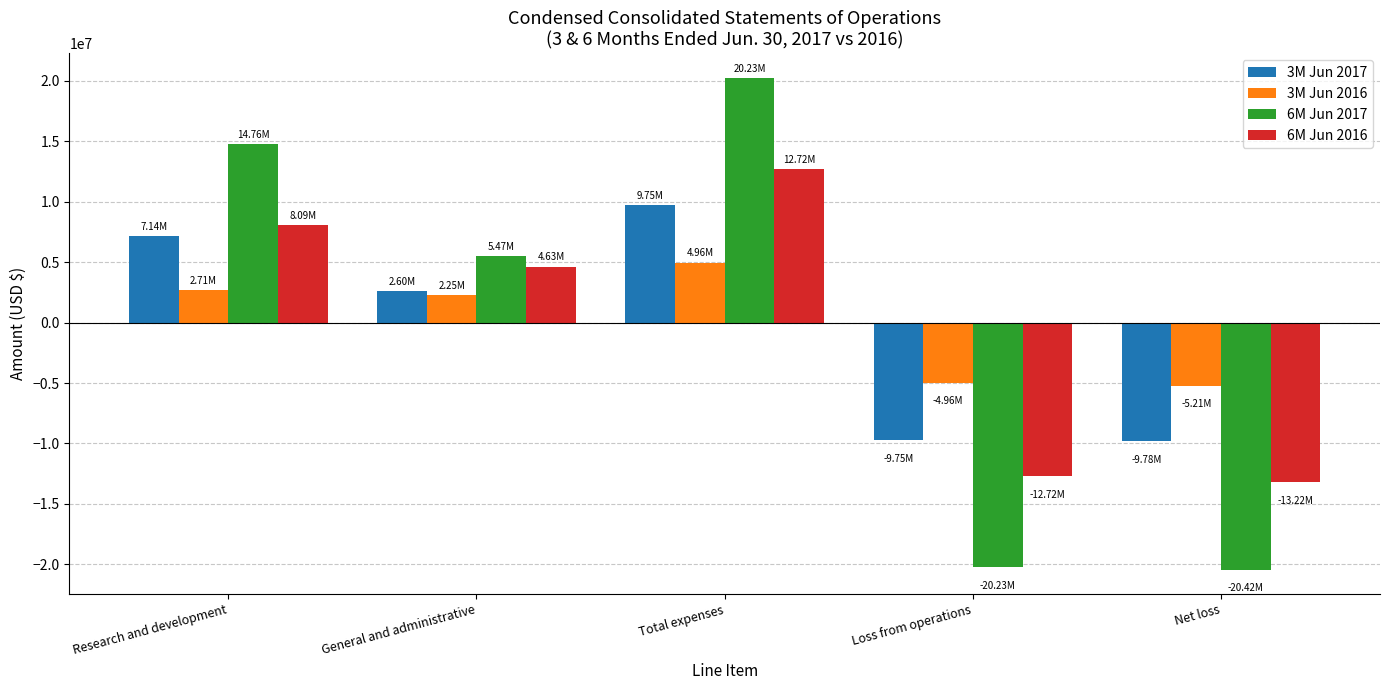

At how many categories does at least one series exceed 7655533?

2